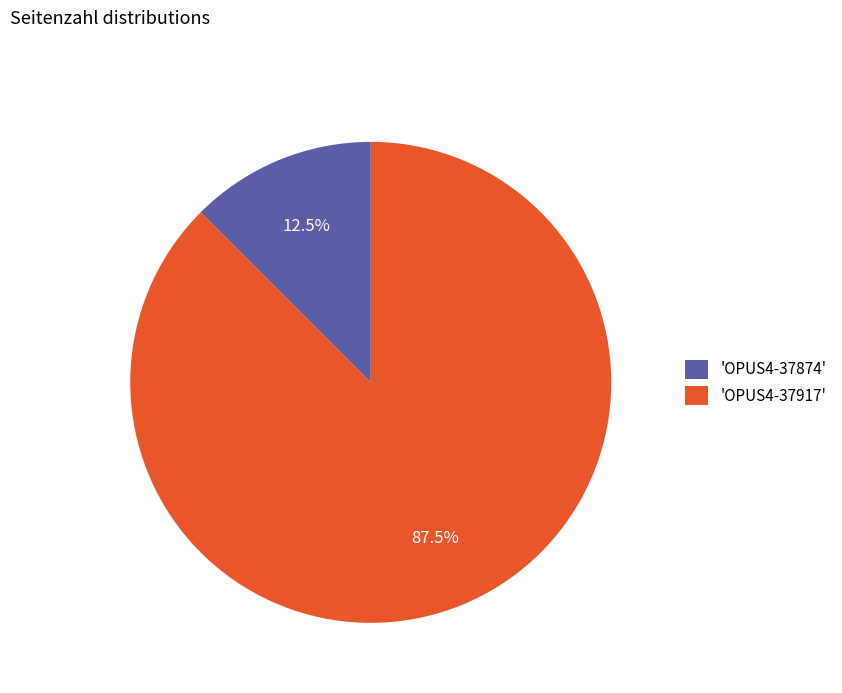

What is the total percentage of 'OPUS4-37874' and 'OPUS4-37917'?

100.0%